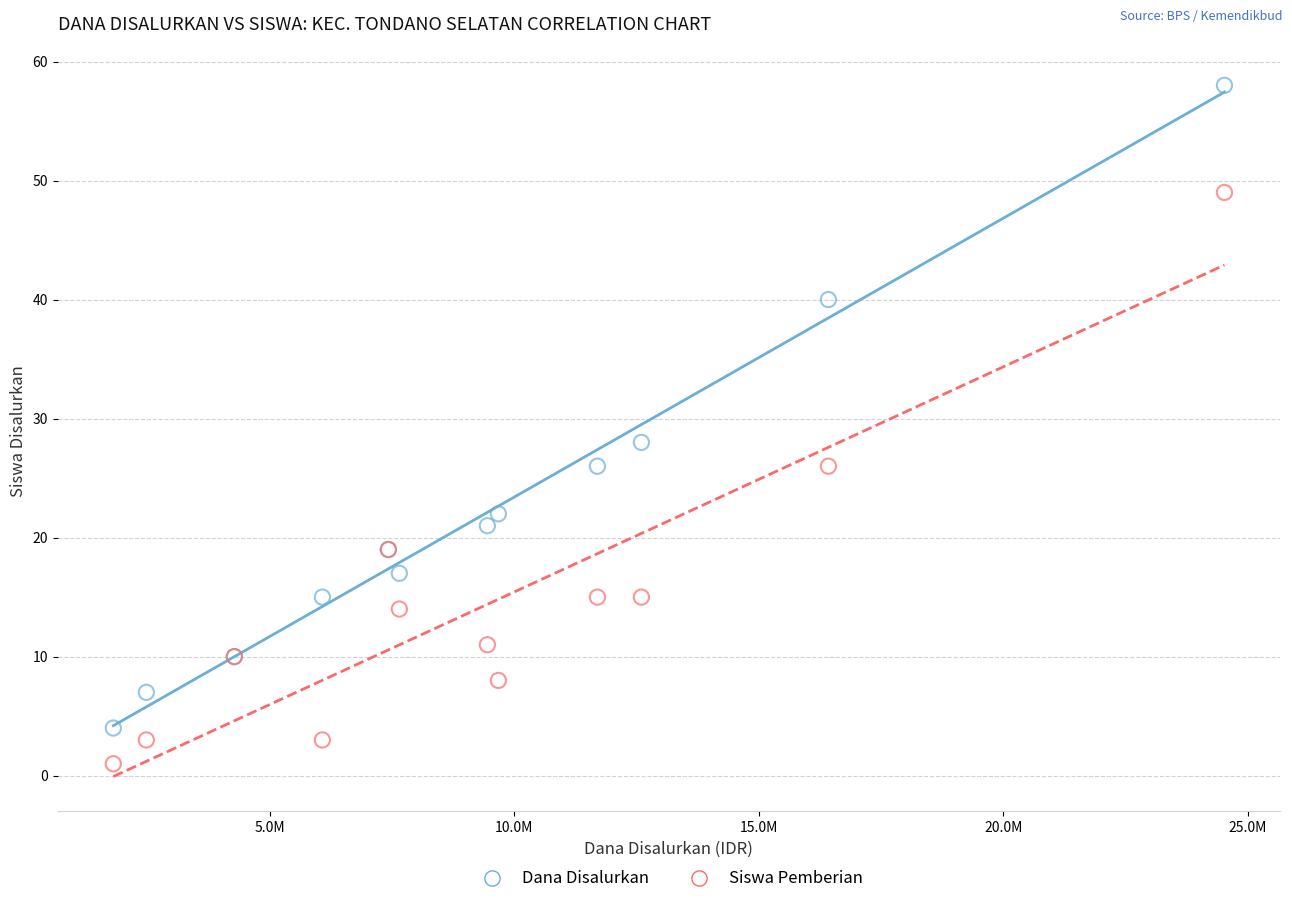

Which series contains the lowest Y value?

Siswa Pemberian